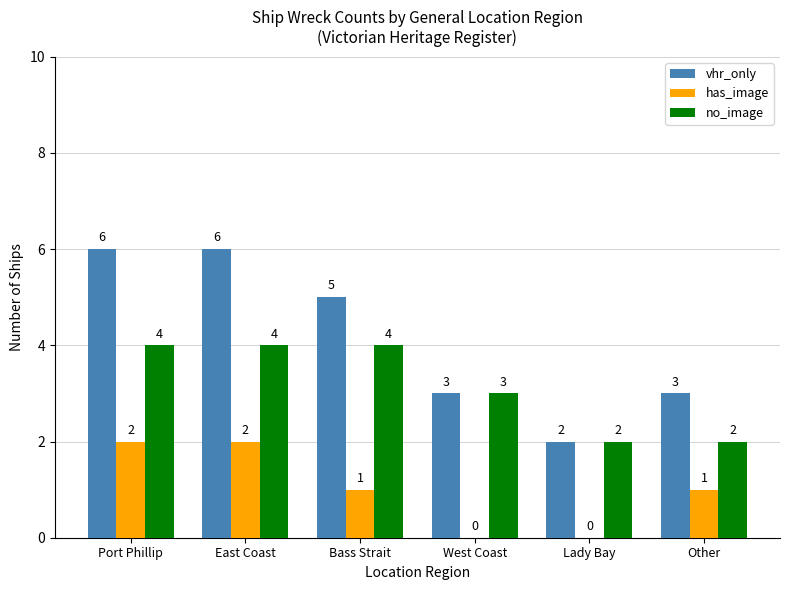

Which series has the largest total across all categories?

vhr_only